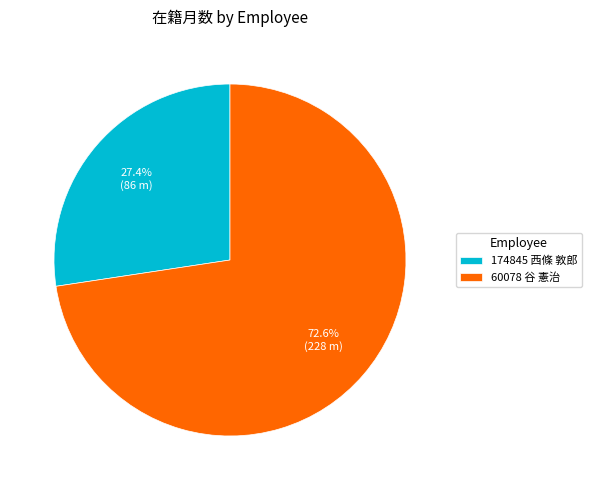

Combined, do 60078 谷 憲治 and 174845 西條 敦郎 account for over 50%?

Yes